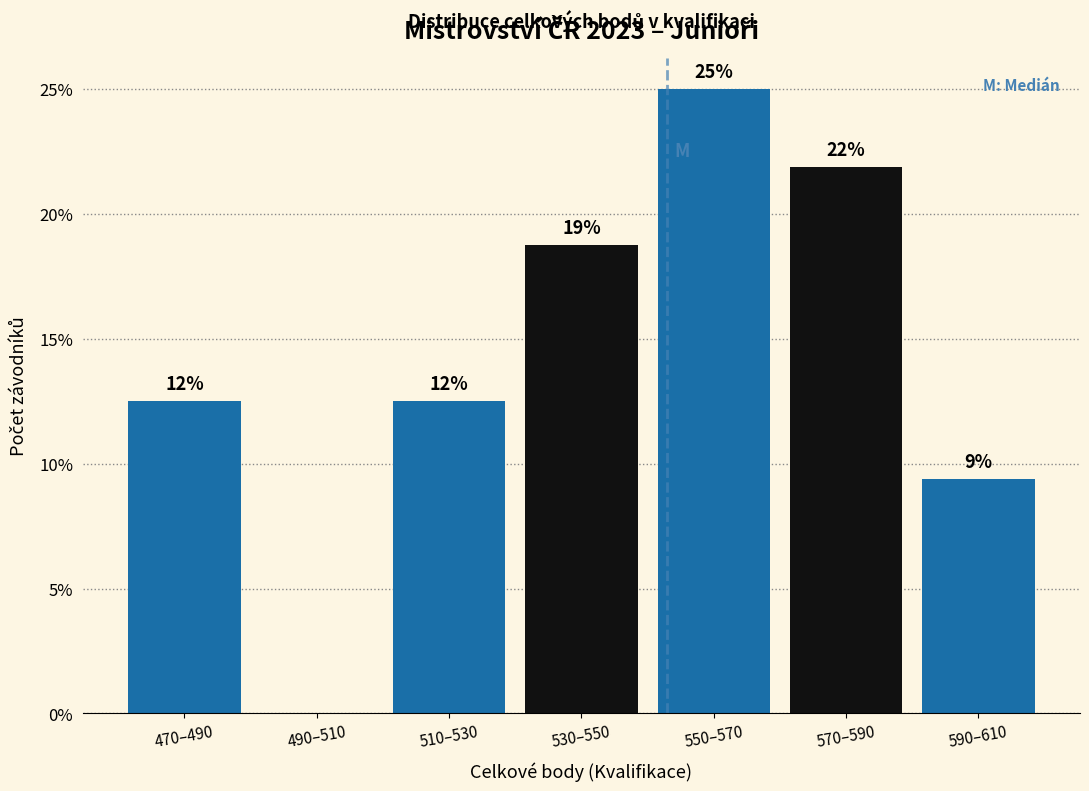

Are the bars horizontal?

No